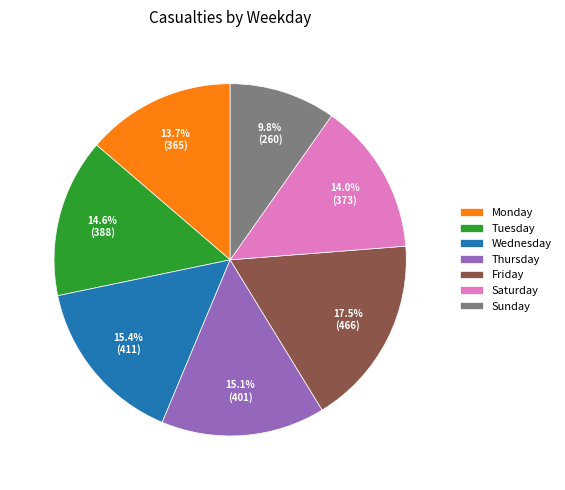

To the nearest percent, what portion does Wednesday represent?

15%